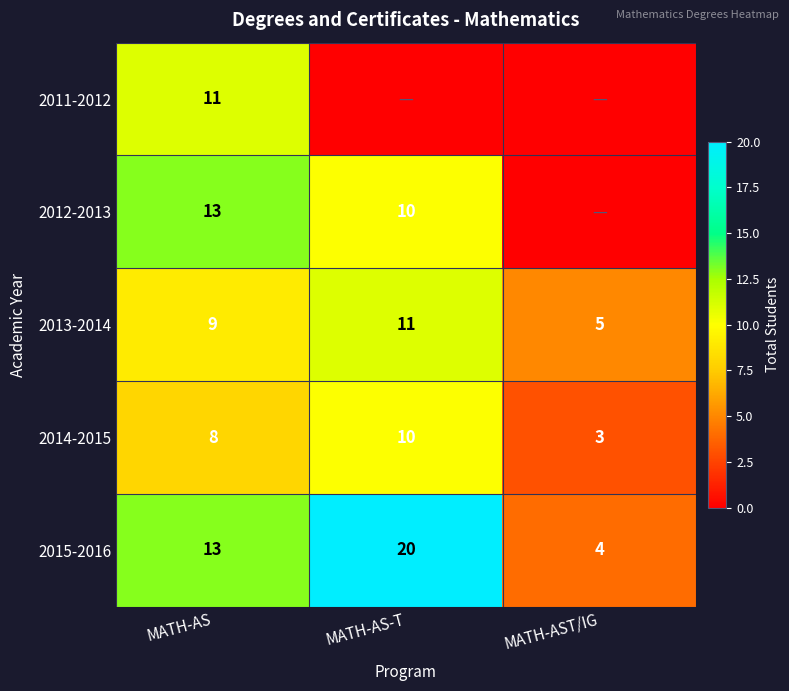

What is the spread (max minus min) of values at MATH-AS-T?

20